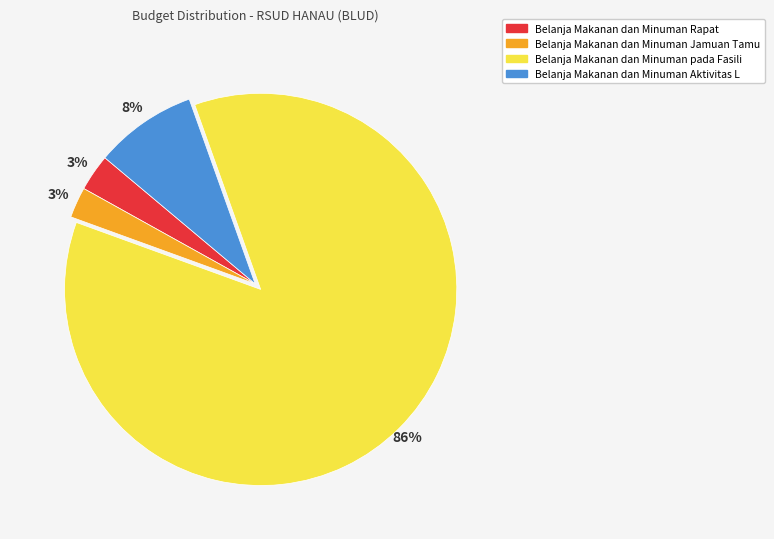

To the nearest percent, what is the difference between the largest and smallest slice percentages?

83%